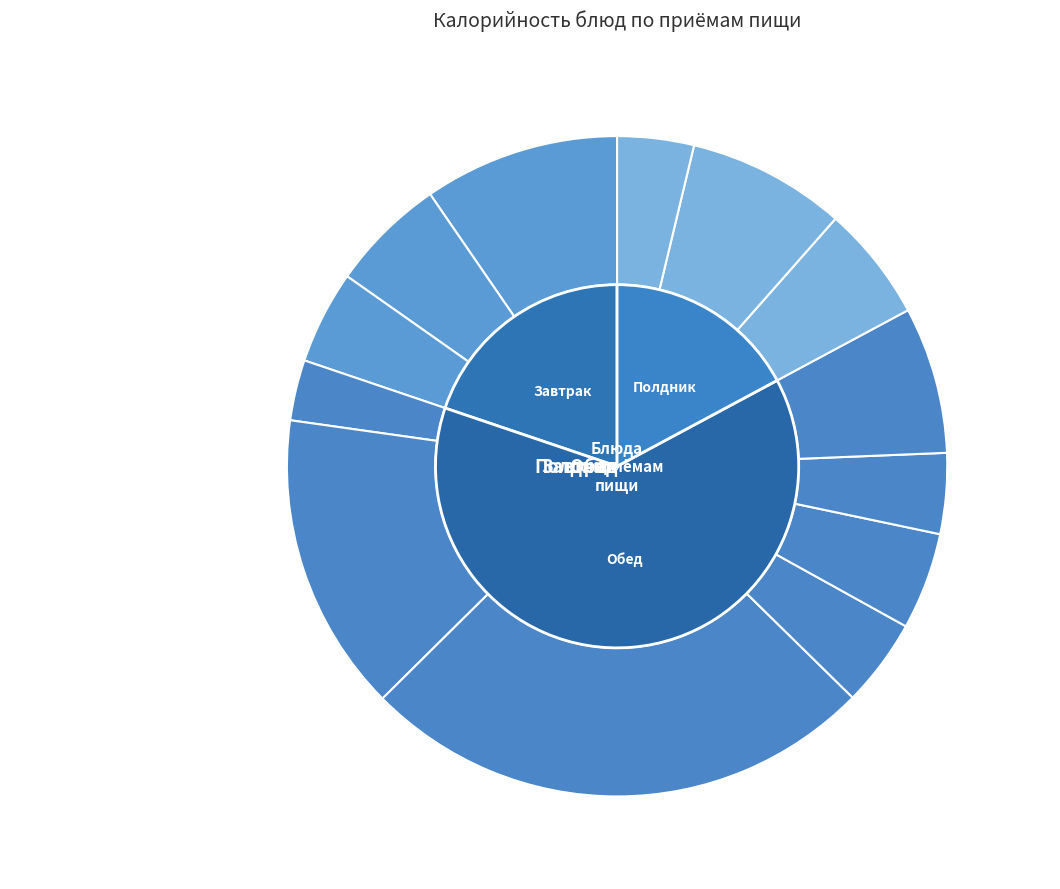

Is there a majority slice in this chart?

No